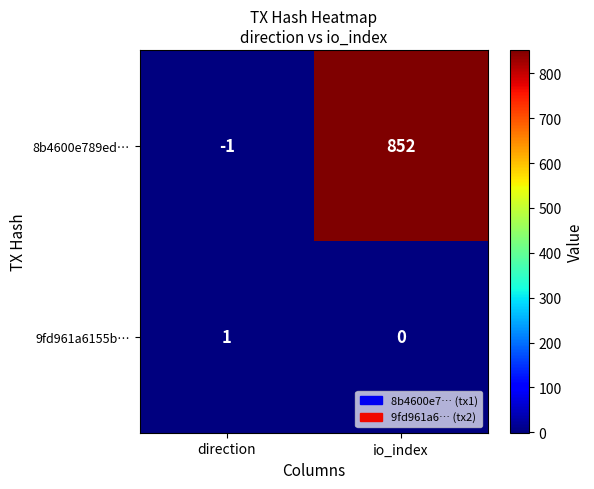

Between direction and io_index, which series saw the biggest shift?

8b4600e789ed…